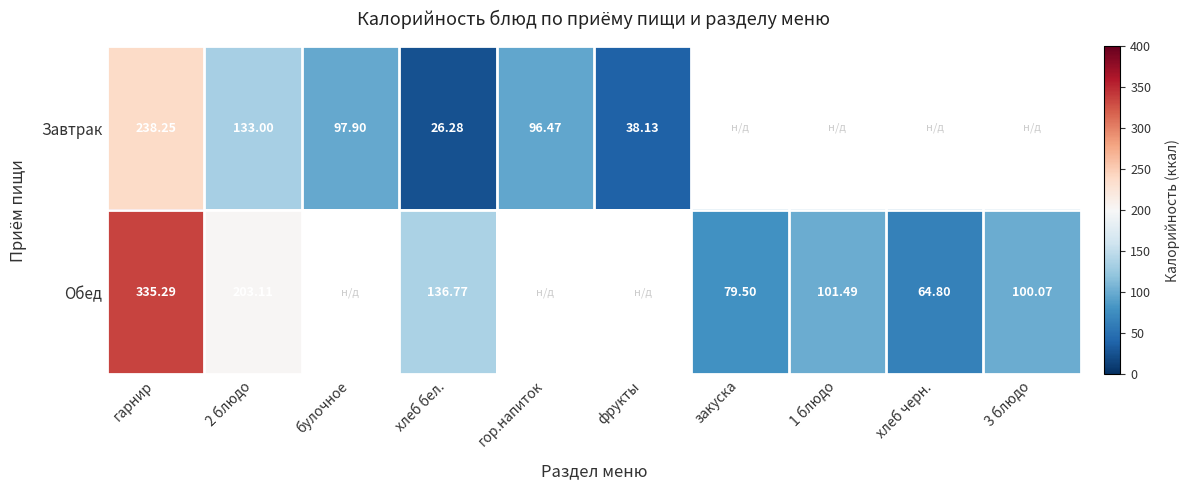

Rank the series at хлеб бел. from highest to lowest value.

Обед, Завтрак